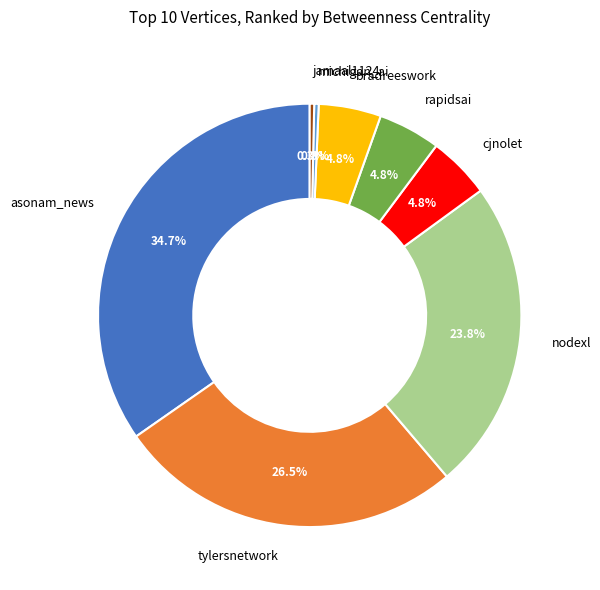

How much of the chart is everything except jamaal1124?

99.7%